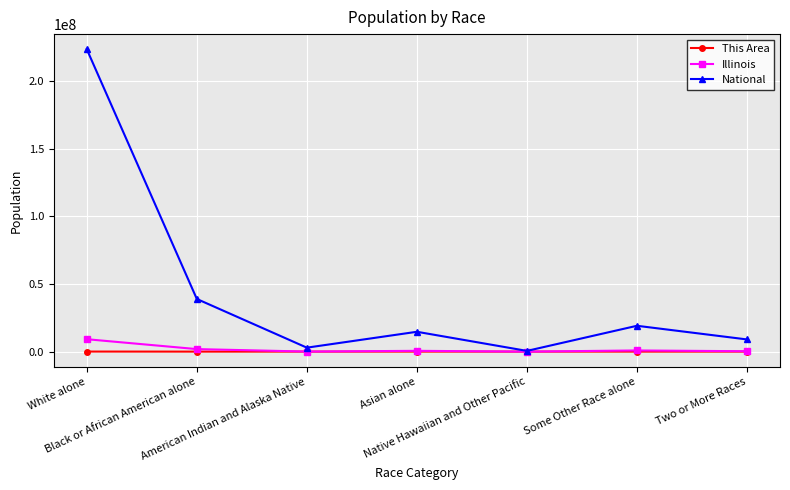

What is the minimum value shown in the chart?

16